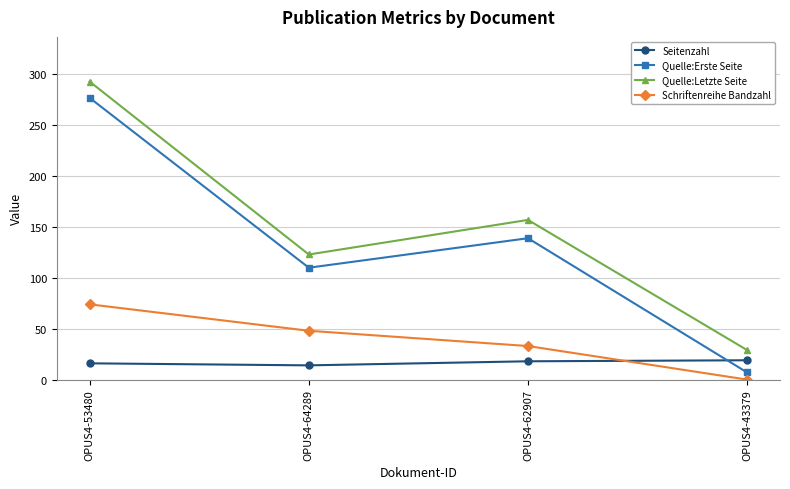

Which series changed the most between OPUS4-53480 and OPUS4-62907?

Quelle:Erste Seite